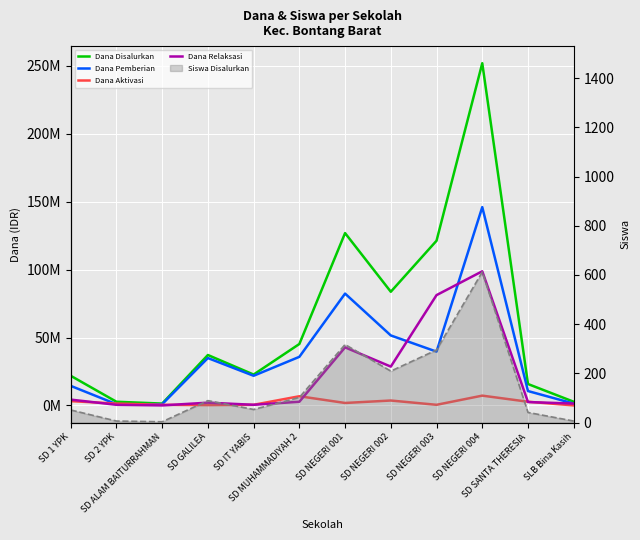

At which label does Dana Aktivasi reach its peak?

SD NEGERI 004